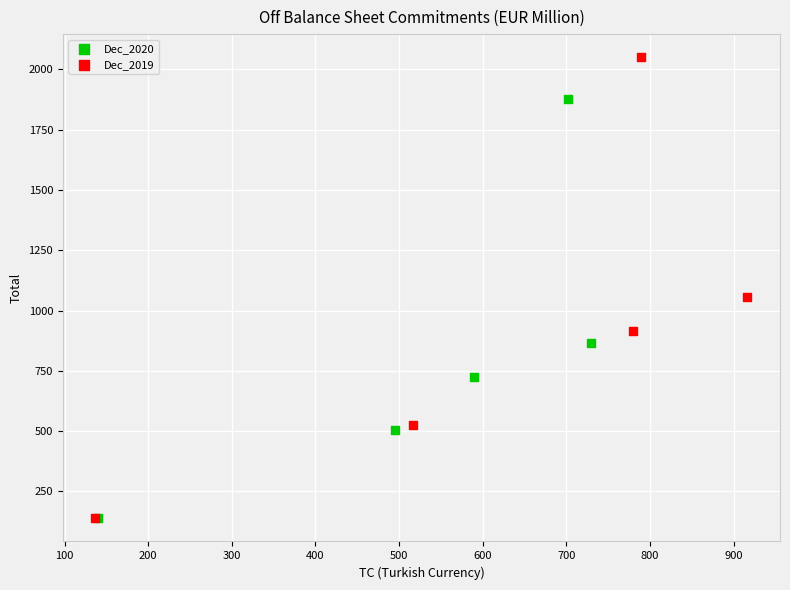

What are all the series names shown in the legend?

Dec_2020, Dec_2019